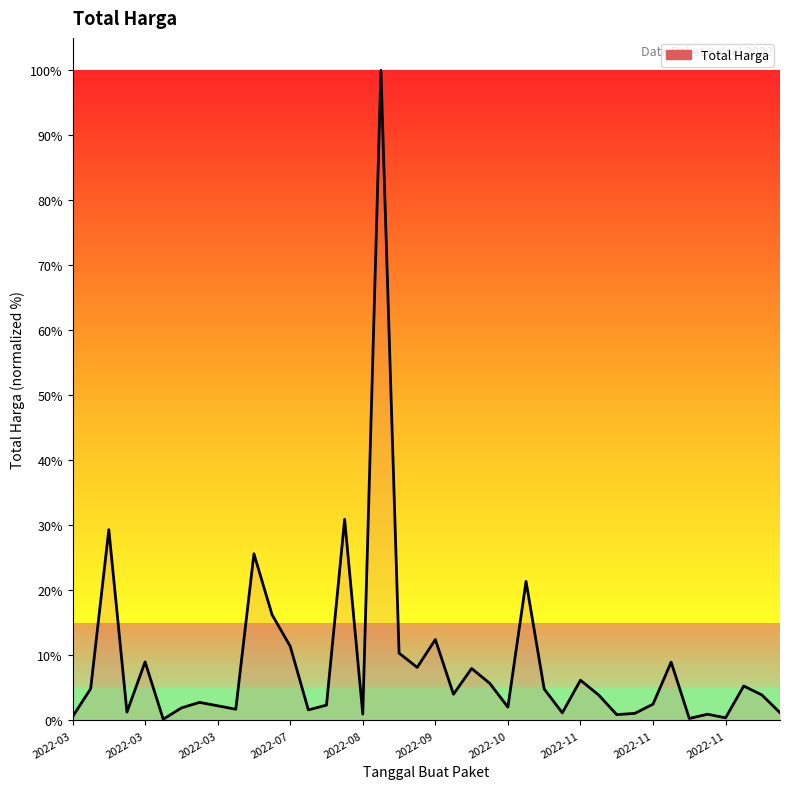

What is the maximum value shown in the chart?

100.0